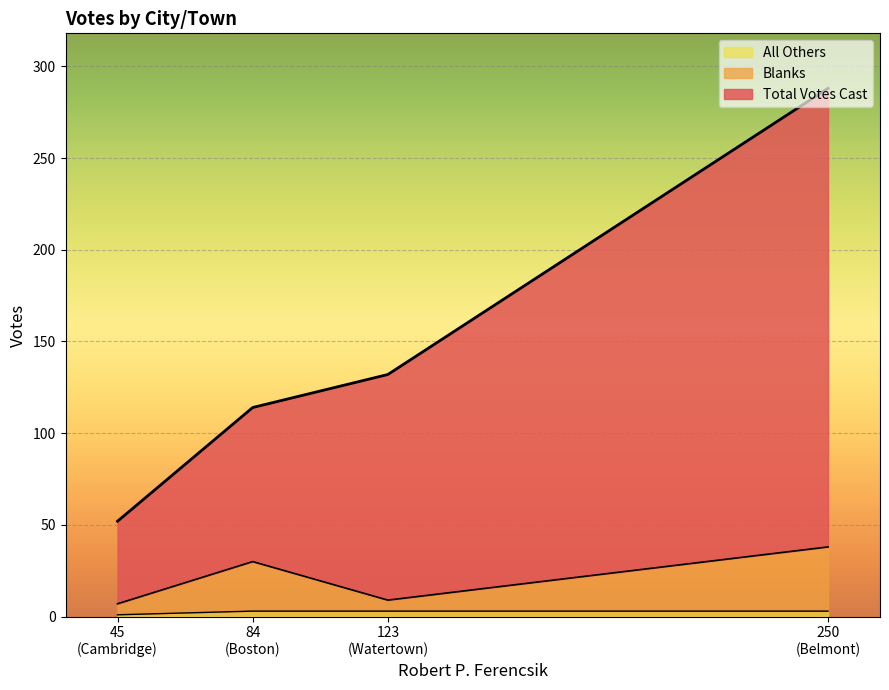

Between Boston and Watertown, which is larger?

Watertown